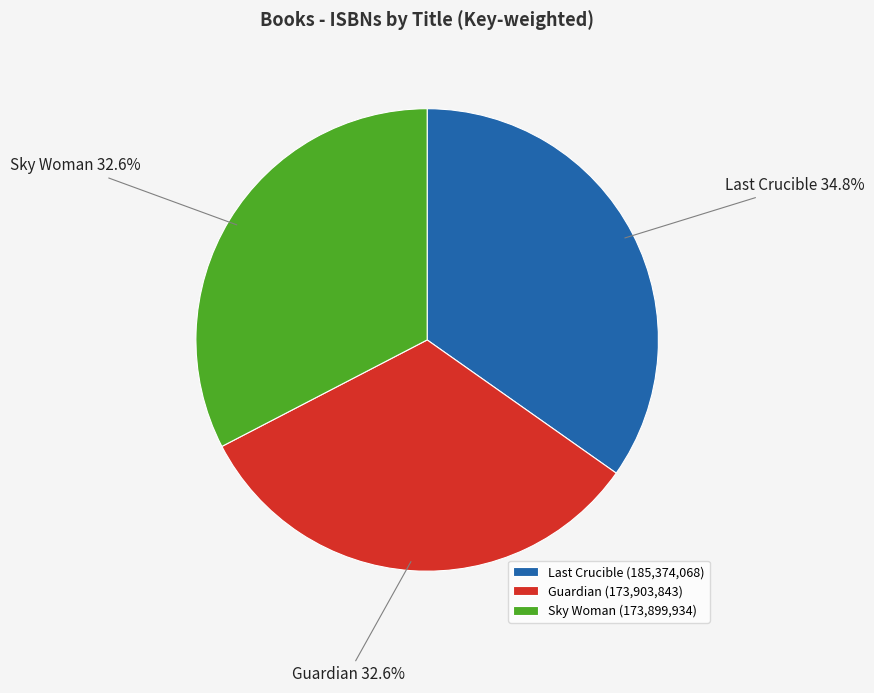

What is the total percentage of Sky Woman and Guardian?

65.2%